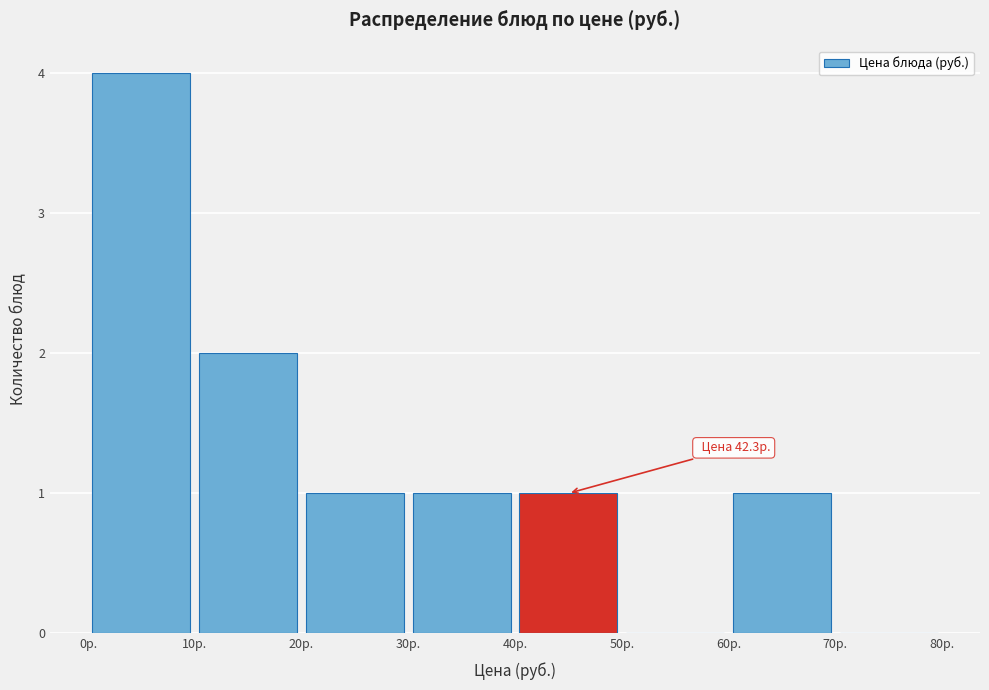

Over which range of the x-axis is the bar tallest?

0 to 10